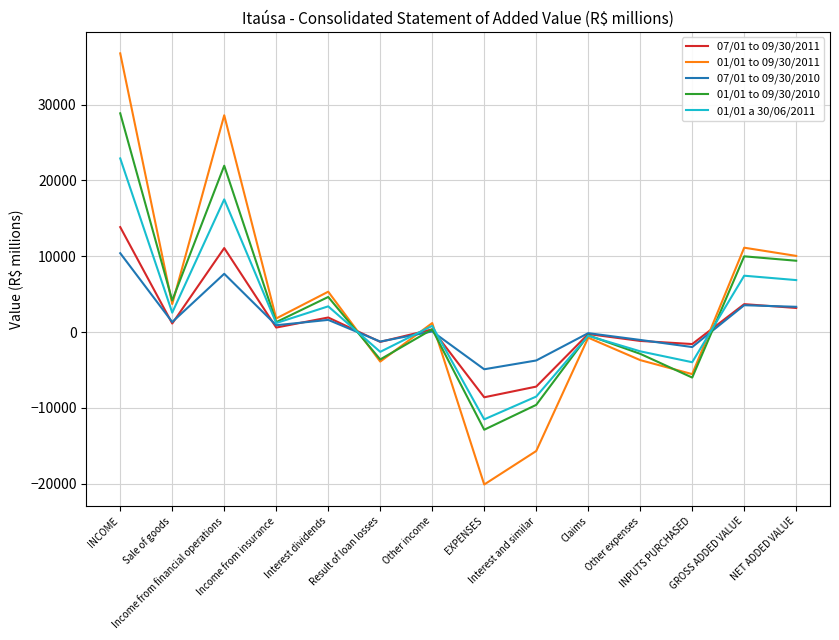

The 01/01 to 09/30/2011 series shows 8279 at Income from financial operations. True or false?

False